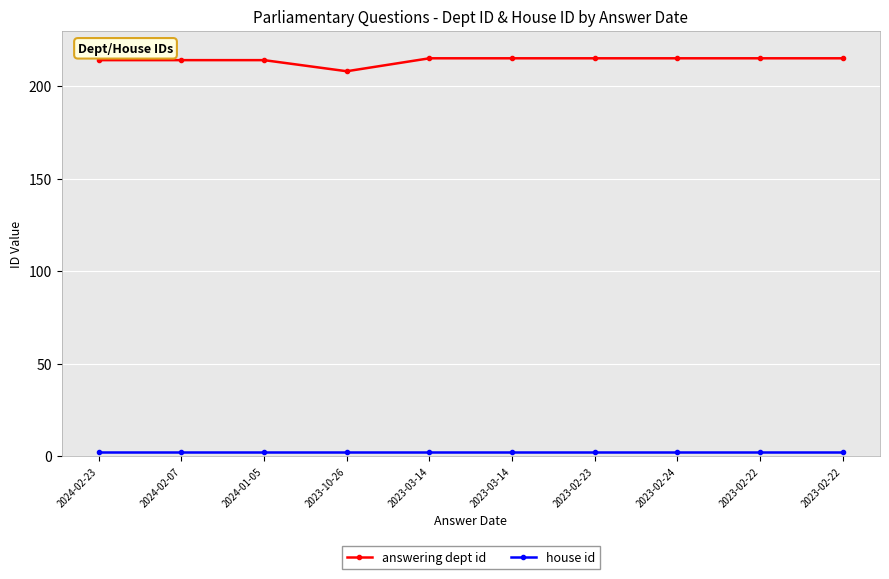

Does the chart have visible grid lines?

Yes